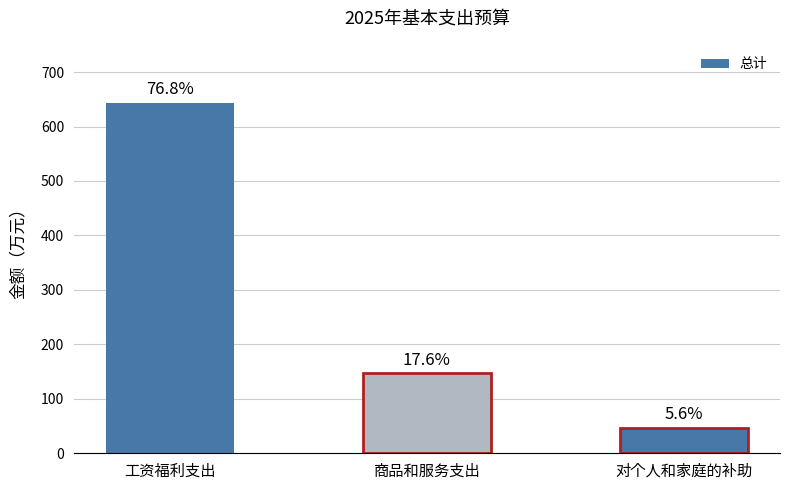

Are the bars horizontal?

No